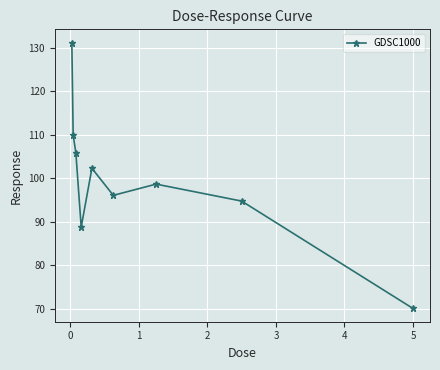

Reading left to right, what are all the values shown in this chart?

131.2	109.9	105.9	88.7	102.3	96.0	98.6	94.7	70.0